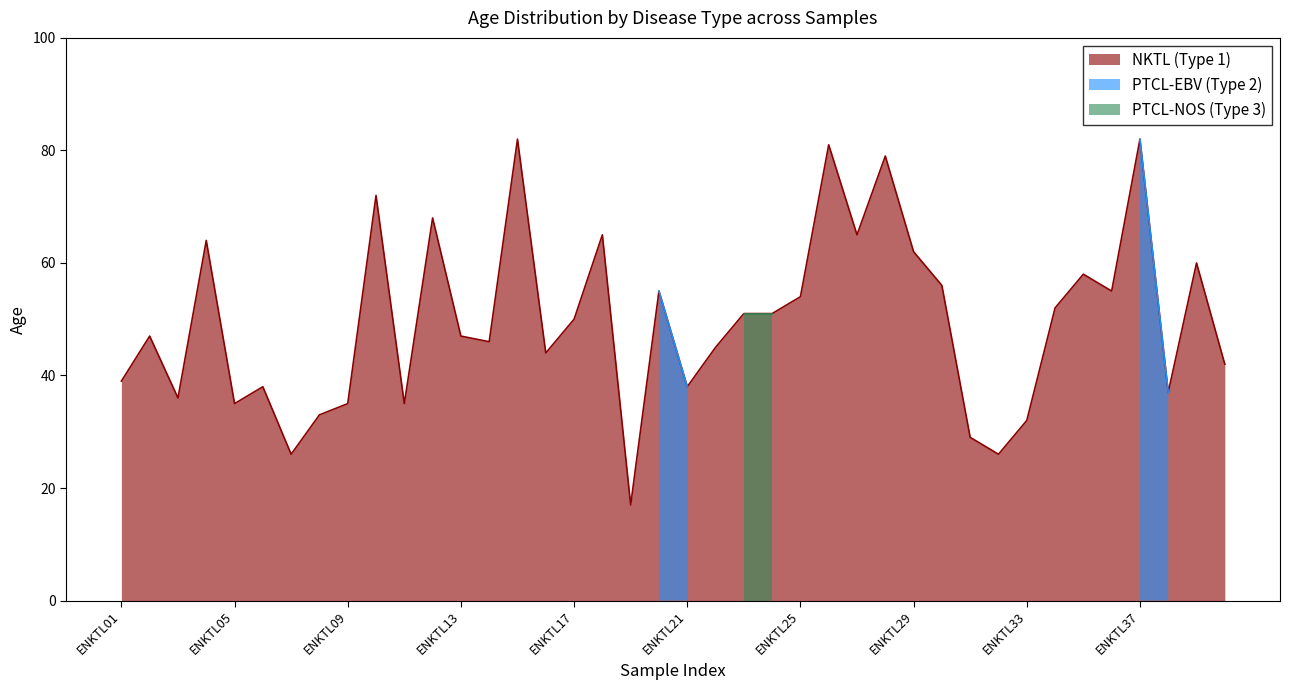

What is the lowest value of the NKTL (Type 1) series?

17